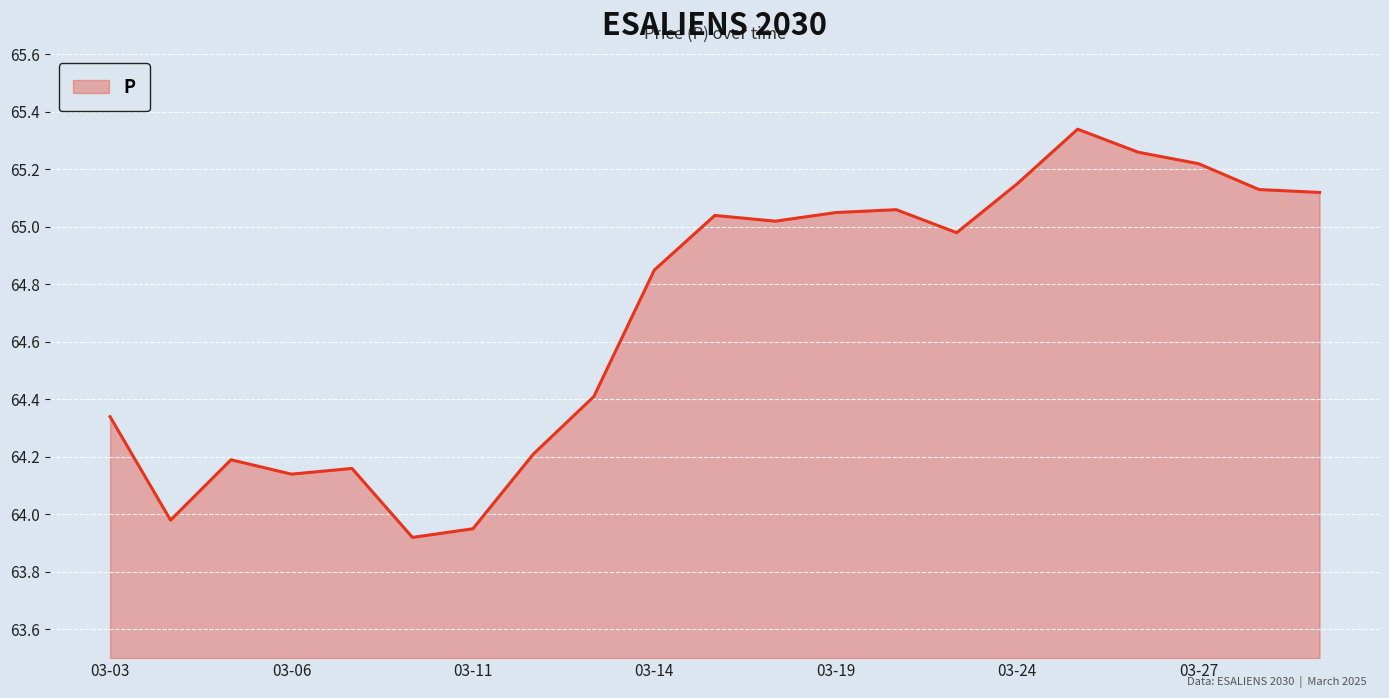

What is the difference between the maximum and minimum values?

1.4